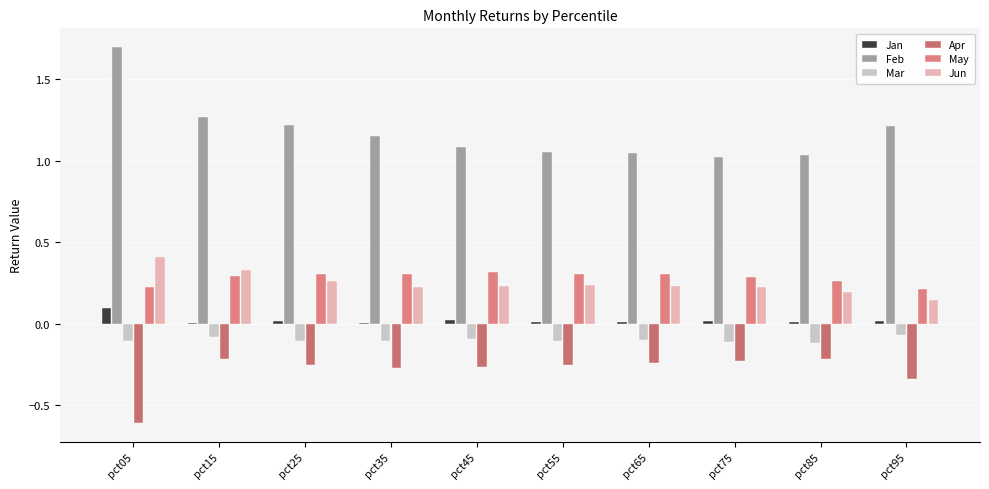

Reading left to right, extract all data points from this chart.

Jan: pct05=0.1	pct15=0.0	pct25=0.0	pct35=0.0	pct45=0.0	pct55=0.0	pct65=0.0	pct75=0.0	pct85=0.0	pct95=0.0
Feb: pct05=1.7	pct15=1.3	pct25=1.2	pct35=1.1	pct45=1.1	pct55=1.1	pct65=1.0	pct75=1.0	pct85=1.0	pct95=1.2
Mar: pct05=-0.1	pct15=-0.1	pct25=-0.1	pct35=-0.1	pct45=-0.1	pct55=-0.1	pct65=-0.1	pct75=-0.1	pct85=-0.1	pct95=-0.1
Apr: pct05=-0.6	pct15=-0.2	pct25=-0.3	pct35=-0.3	pct45=-0.3	pct55=-0.3	pct65=-0.2	pct75=-0.2	pct85=-0.2	pct95=-0.3
May: pct05=0.2	pct15=0.3	pct25=0.3	pct35=0.3	pct45=0.3	pct55=0.3	pct65=0.3	pct75=0.3	pct85=0.3	pct95=0.2
Jun: pct05=0.4	pct15=0.3	pct25=0.3	pct35=0.2	pct45=0.2	pct55=0.2	pct65=0.2	pct75=0.2	pct85=0.2	pct95=0.1